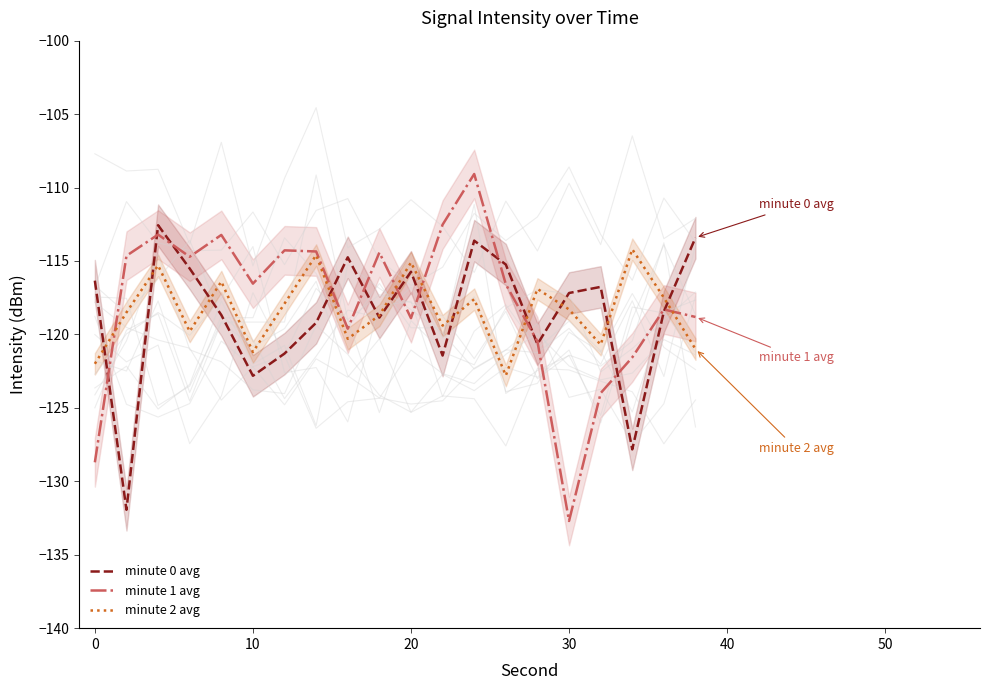

What is the lowest value of the minute 0 avg series?

-131.9